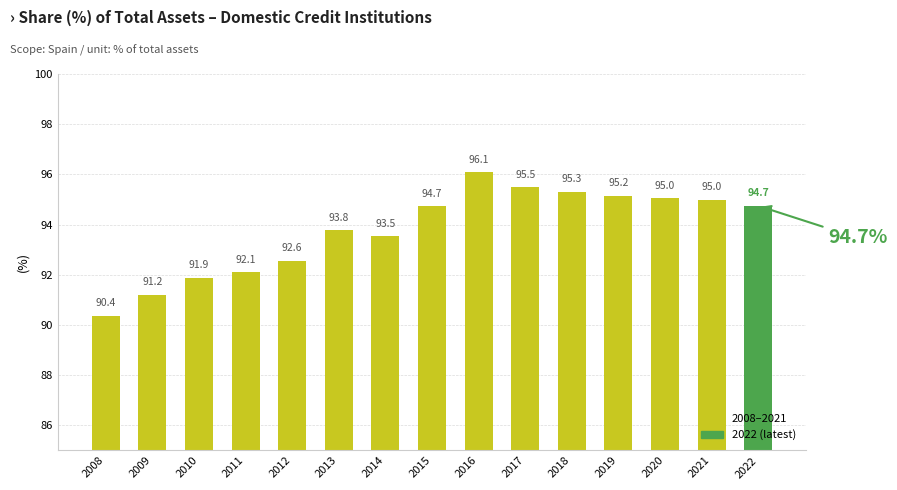

Is it true that the value at 2013 is 137.0?

False